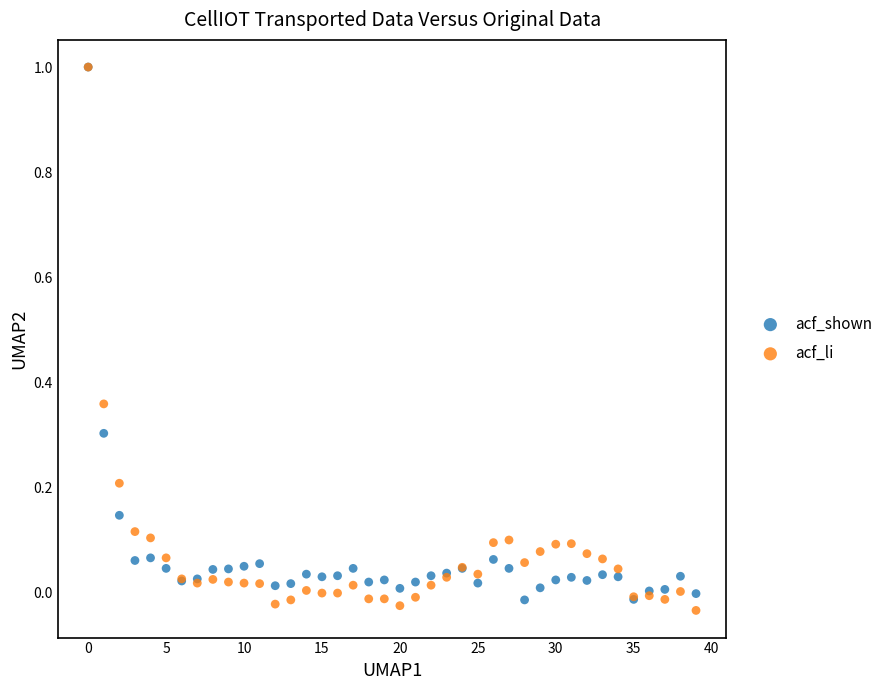

Which series has the largest Y range (max minus min)?

acf_li